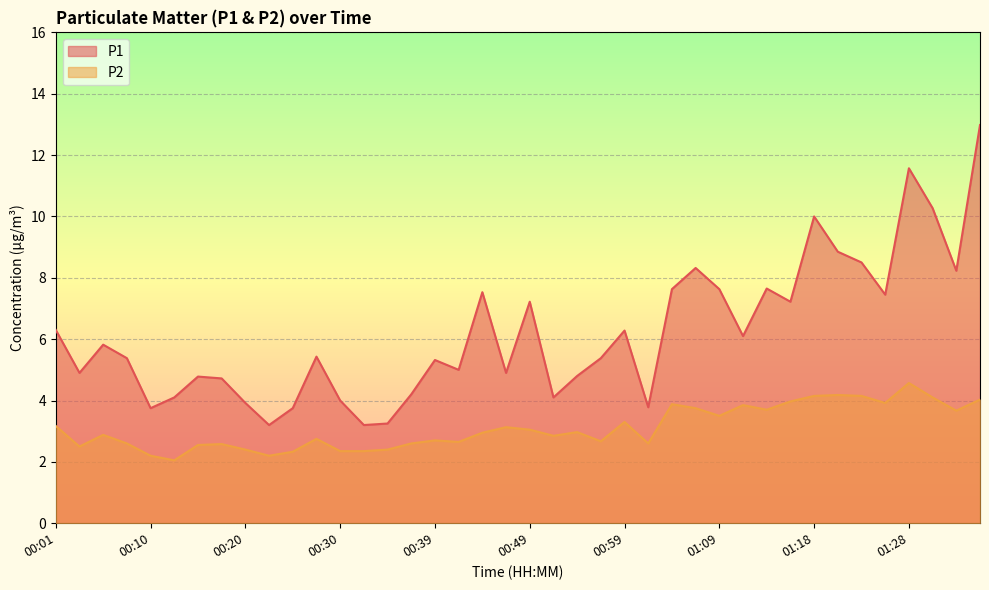

What is the difference between the highest and lowest values at 00:56?

2.7